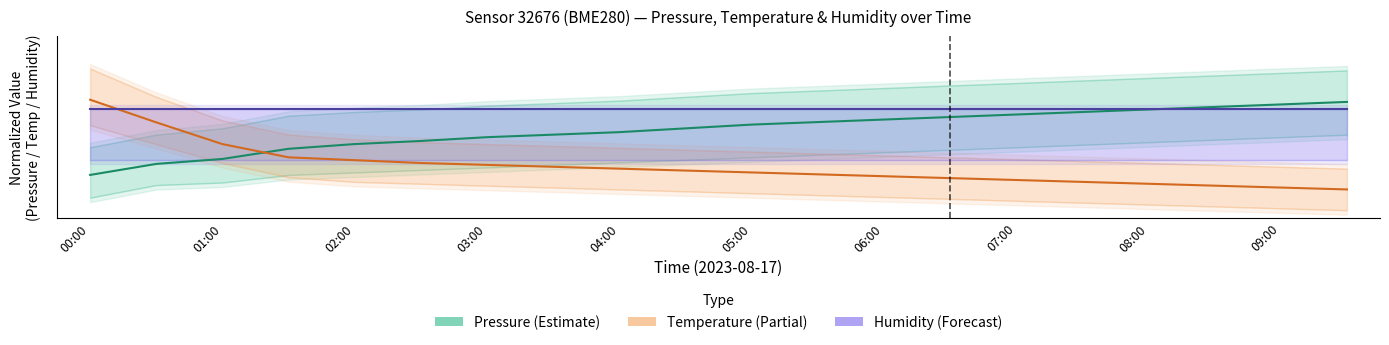

What is the label of the 6th point from the left?

05:00